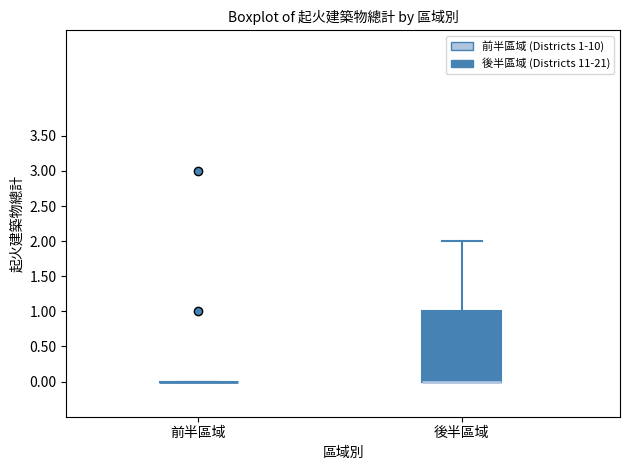

Which box is the tallest, from its lower edge to its upper edge?

後半區域